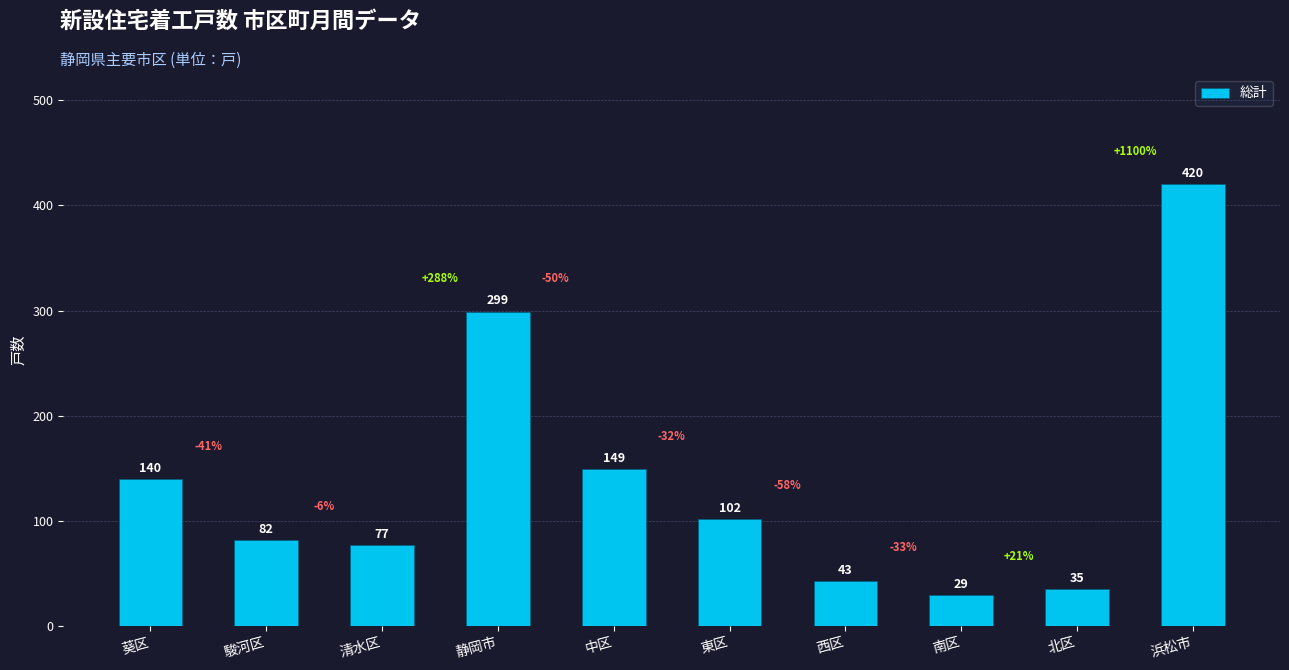

What is the value of the 4th bar from the left?

299